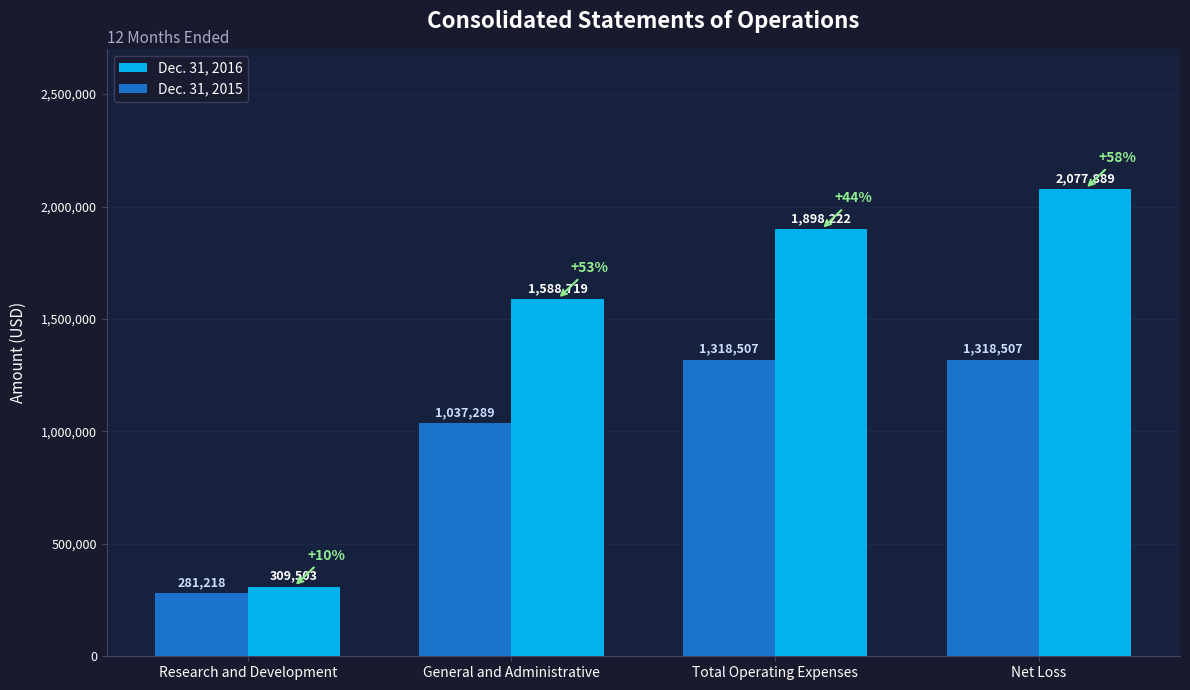

What is the label of the 2nd bar from the right?

Total Operating Expenses